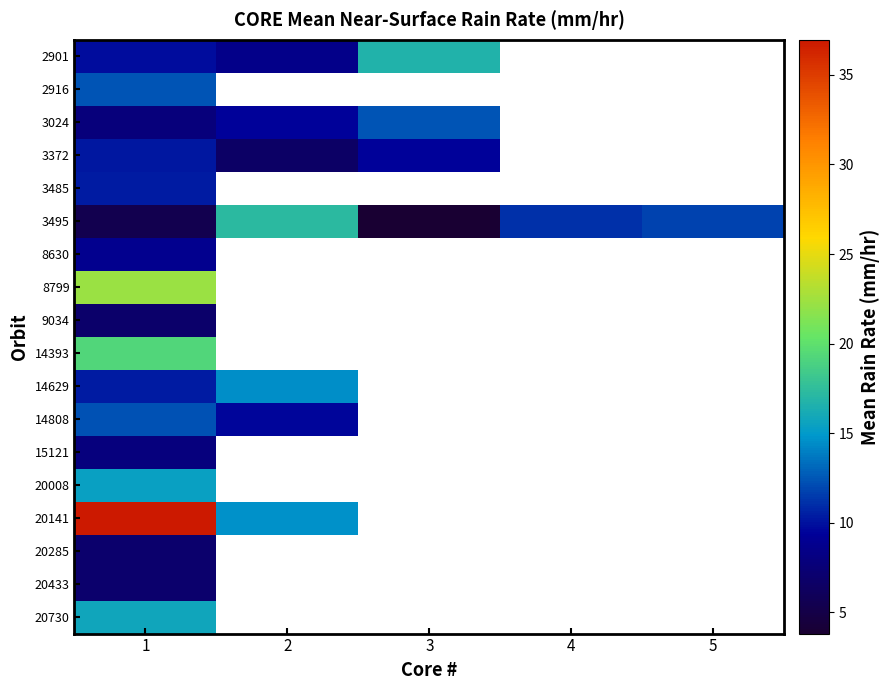

Between 2 and 3, which is larger?

3